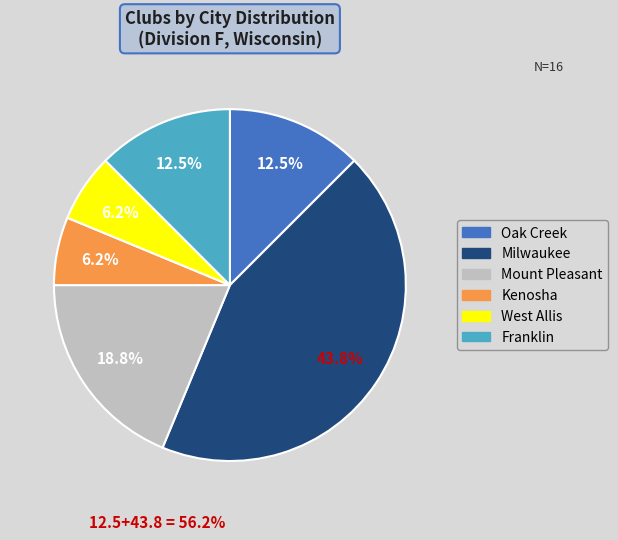

How many slices are in this pie chart?

6